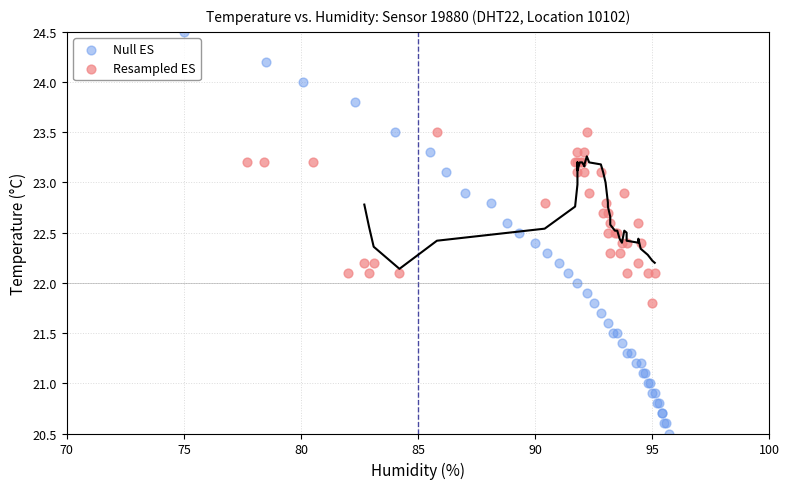

Which series has the widest spread of Y values?

Null ES